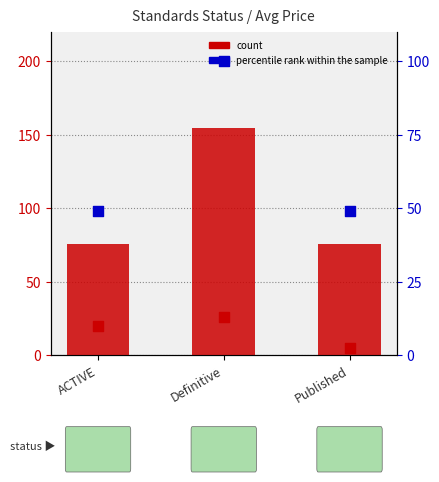

Which series reaches the minimum Y coordinate?

count